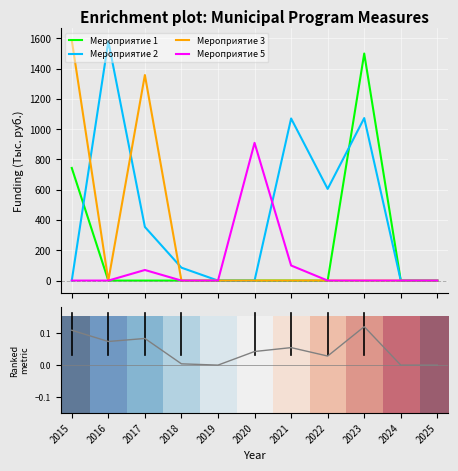

Which series has the largest total across all categories?

Мероприятие 2